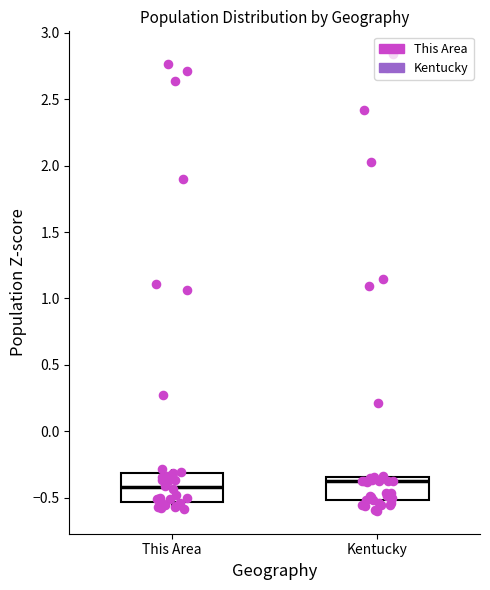

Where does the median line of the box for Kentucky sit on the y-axis? The values are not printed on the chart, so give them approximately, as read against the axis.

-0.40